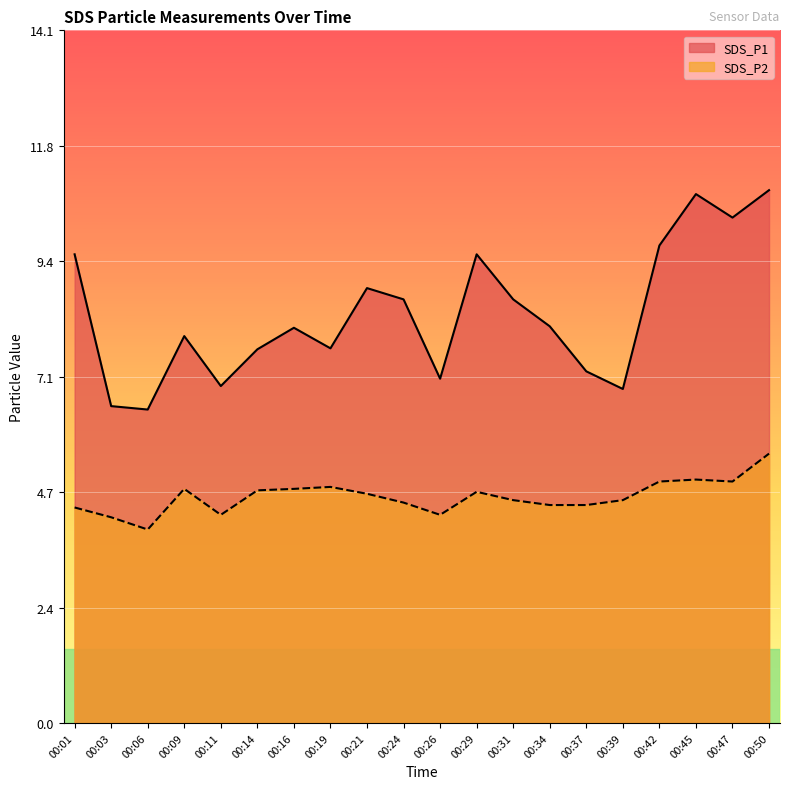

Is it true that SDS_P2 equals 4.5 at 00:39?

True